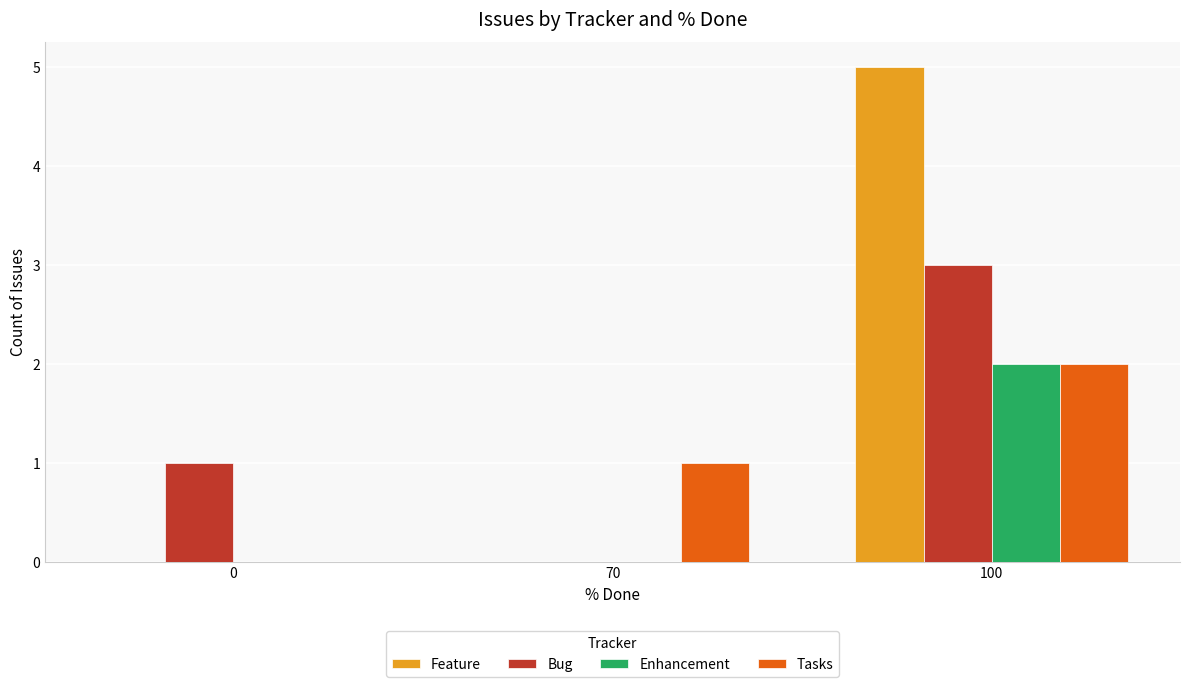

Which category has the highest value across all series?

100